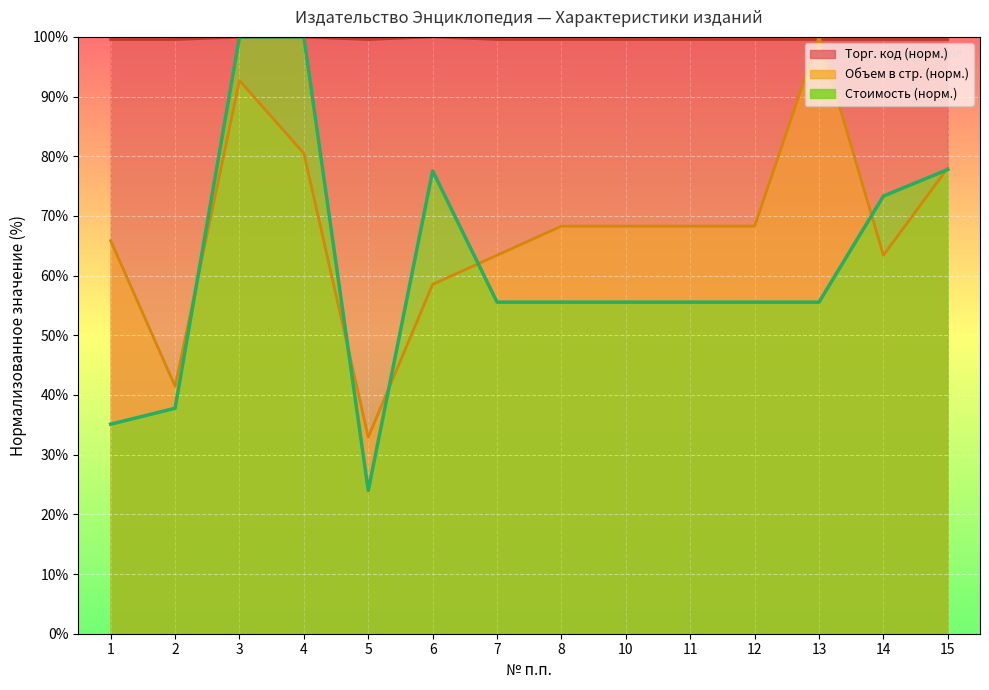

Which series has the widest spread of Y values?

Стоимость розничная